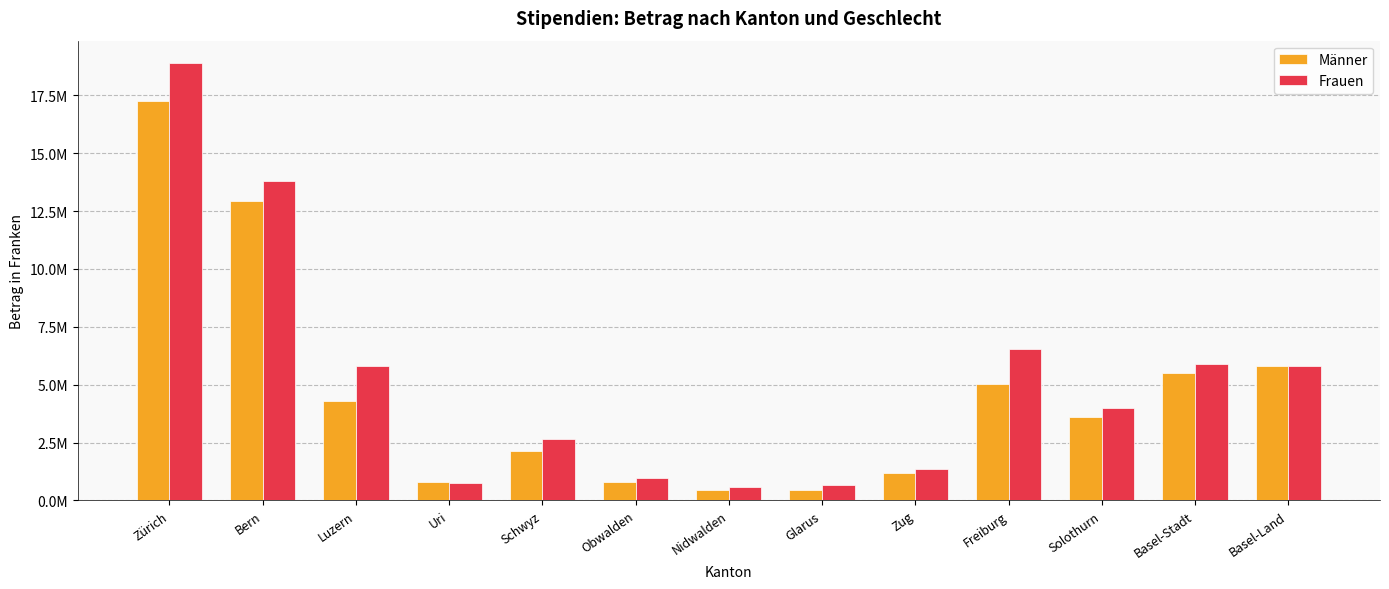

Are the bars horizontal?

No